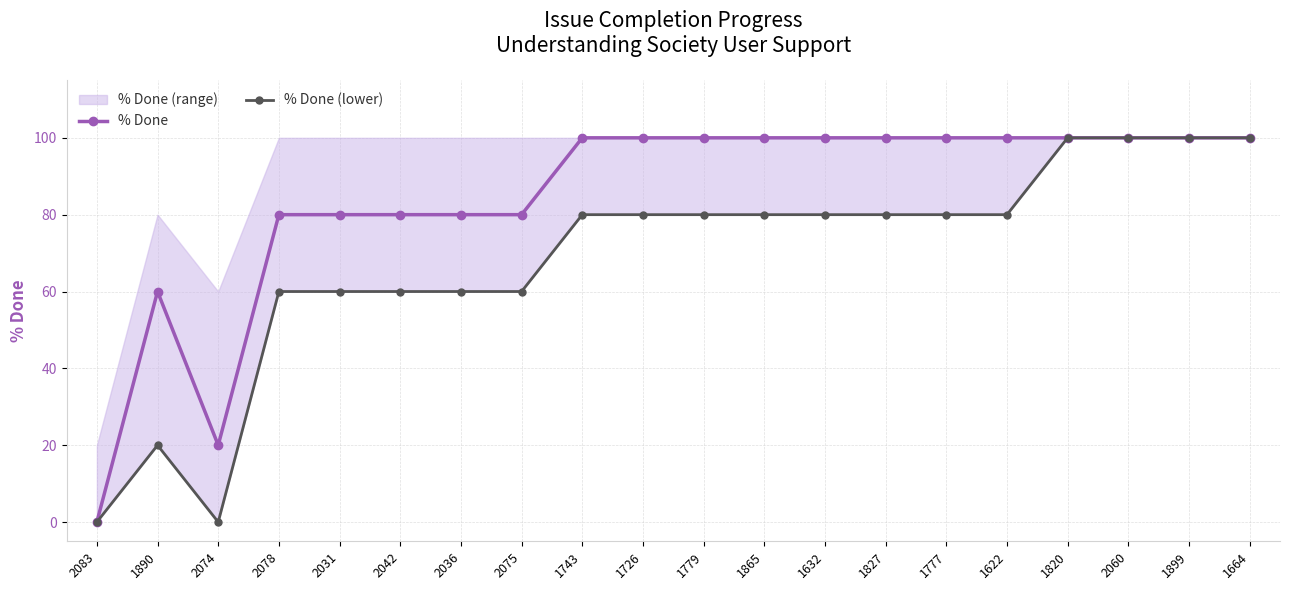

What is the label of the 11th point from the left?

1779